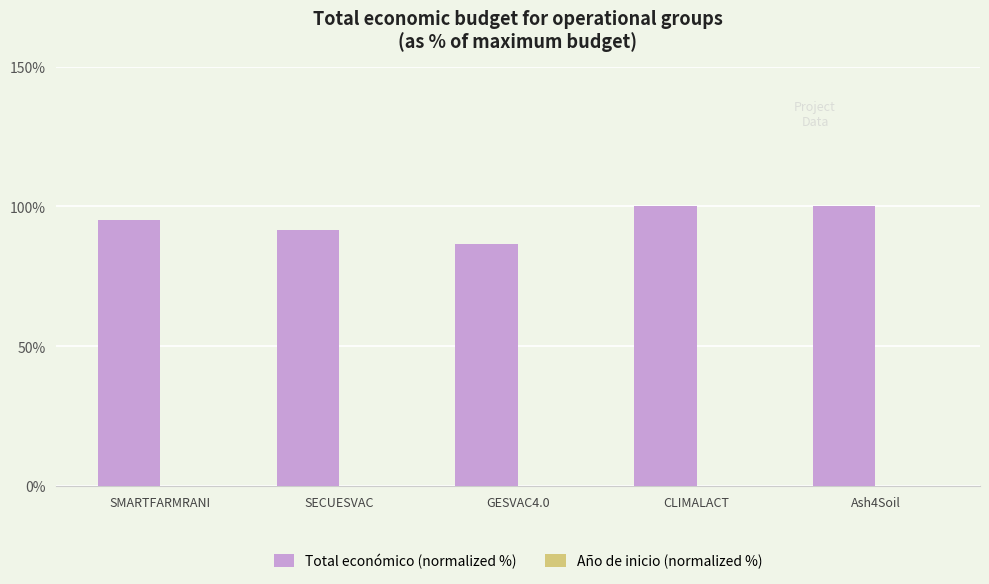

What is the label of the 1st bar from the left?

SMARTFARMRANI